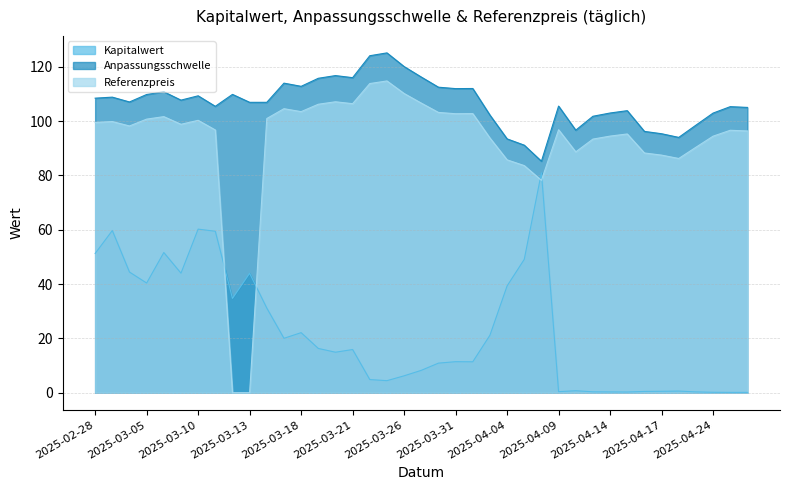

At 2025-03-31, list the series in order from largest to smallest.

Anpassungsschwelle, Referenzpreis, Kapitalwert